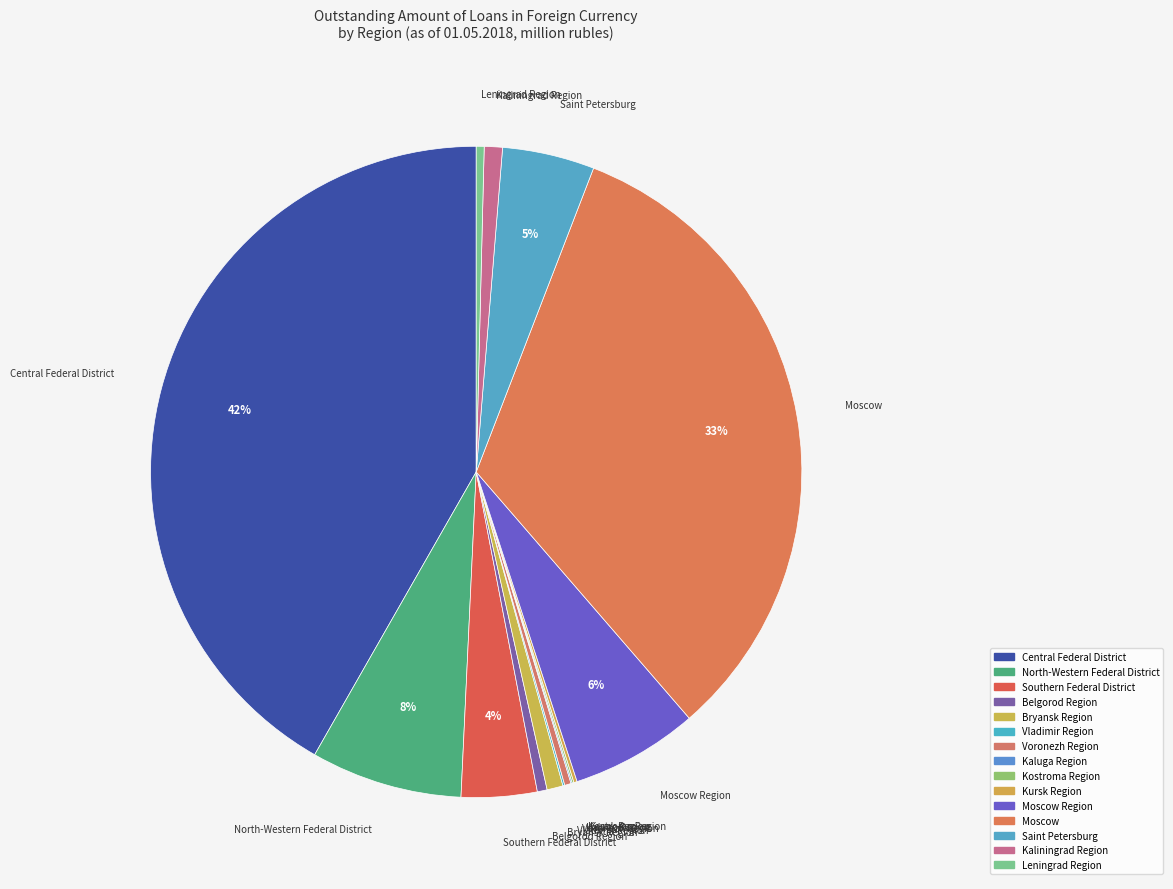

Which category has the smallest portion of the pie?

Kaluga Region